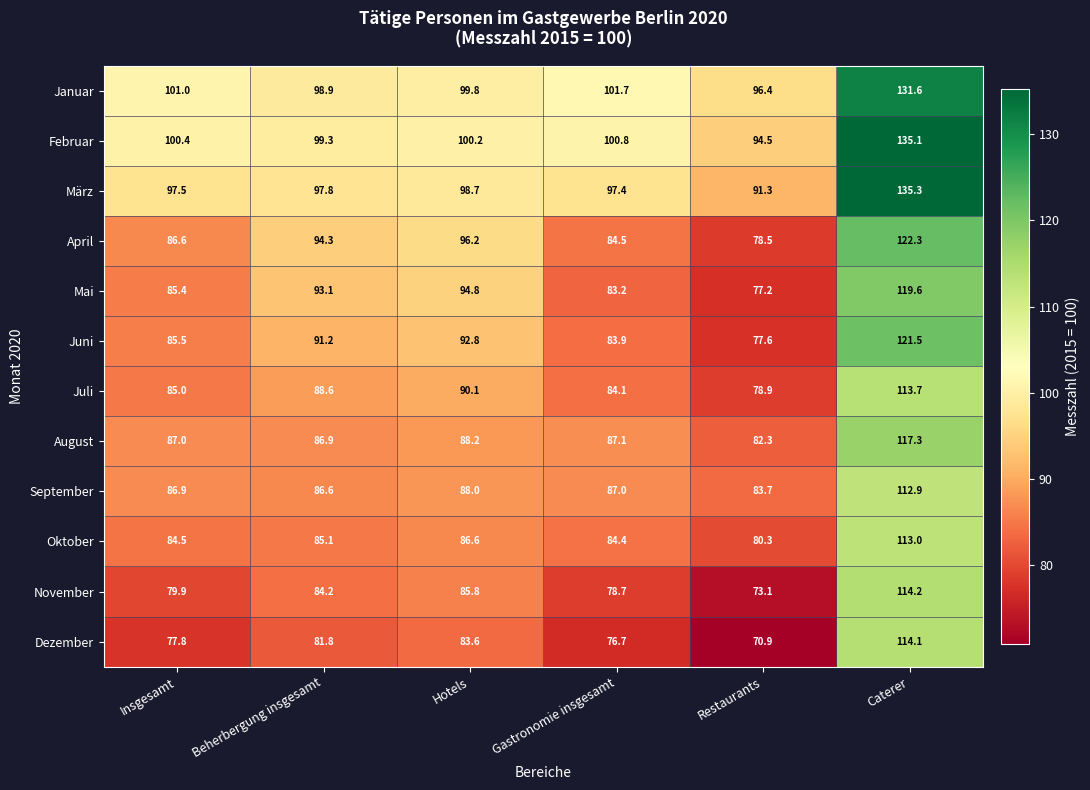

Read the August value at Restaurants.

82.3